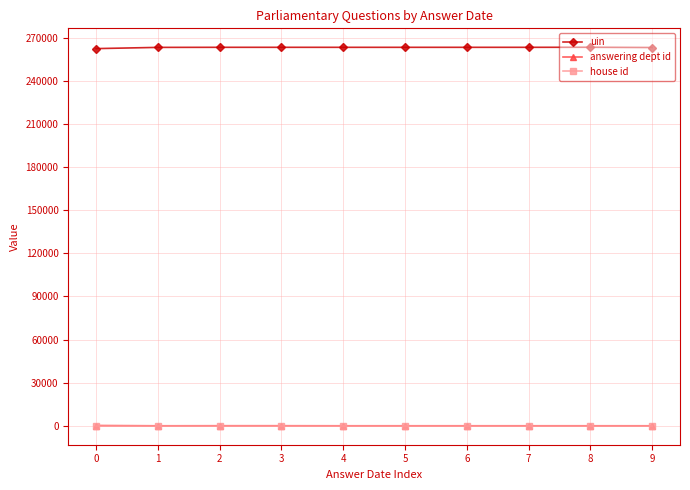

True or false: house id and answering dept id intersect in this chart.

False